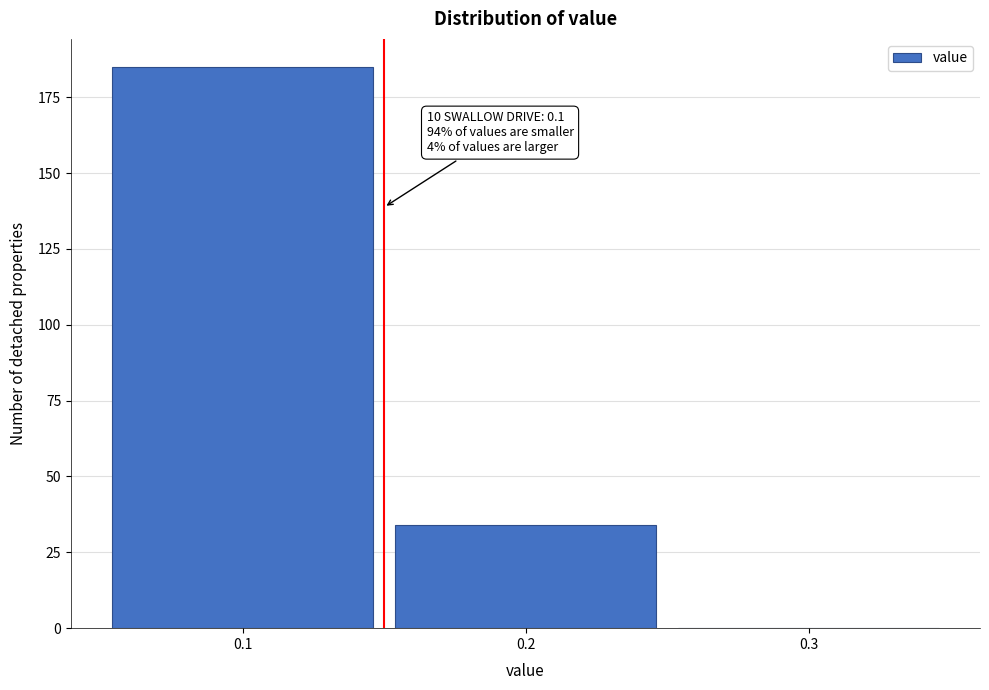

Over which range of the x-axis is the bar tallest?

0.05 to 0.15